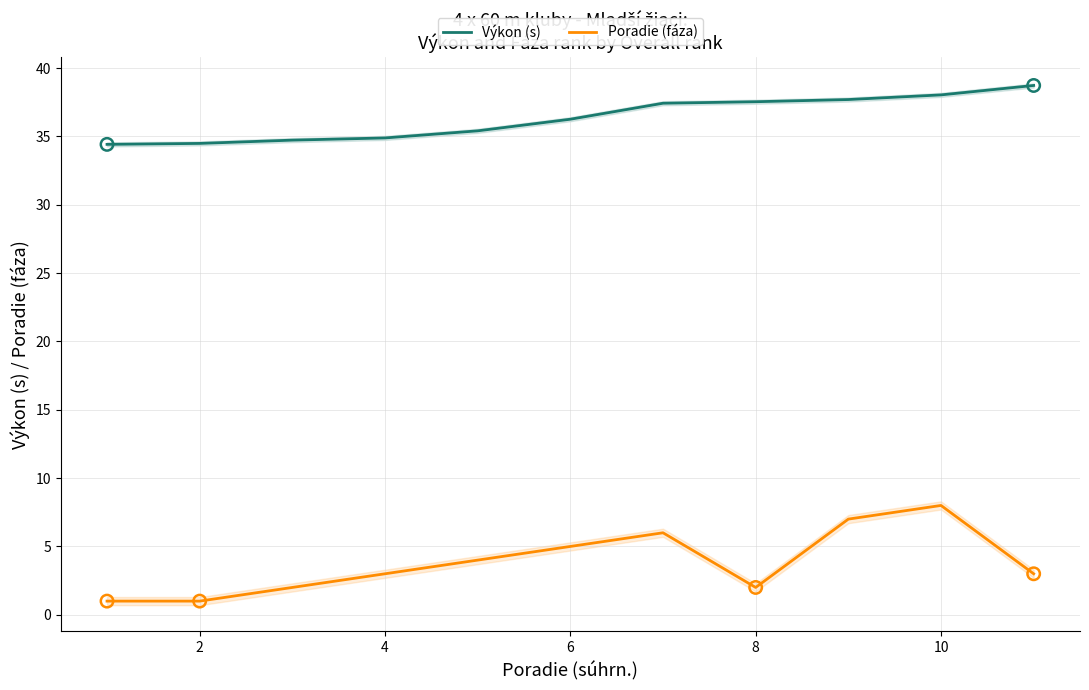

Which series has the largest total across all categories?

Výkon (s)